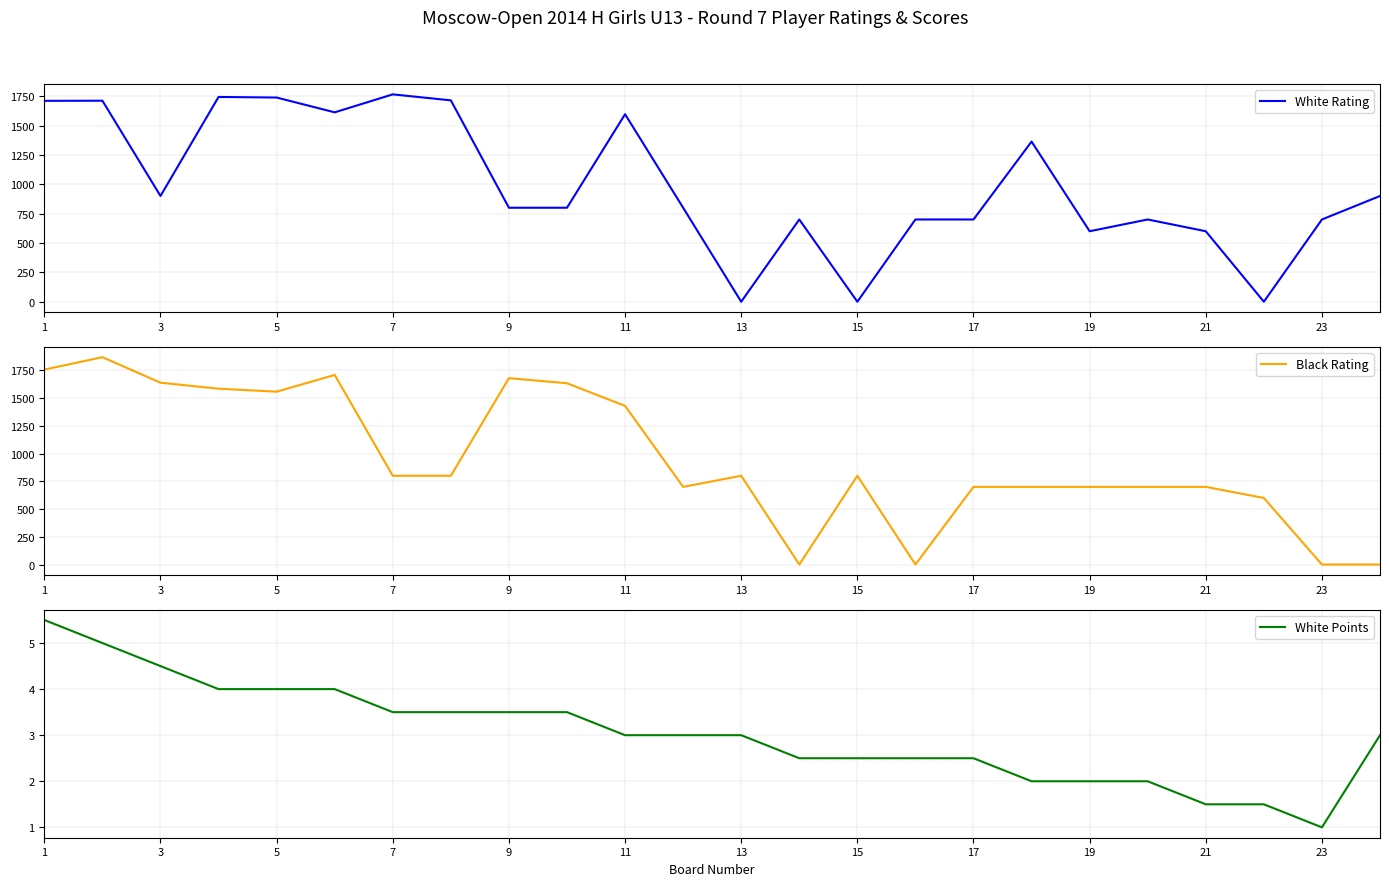

The White Points series shows 1.5 at 21. True or false?

True